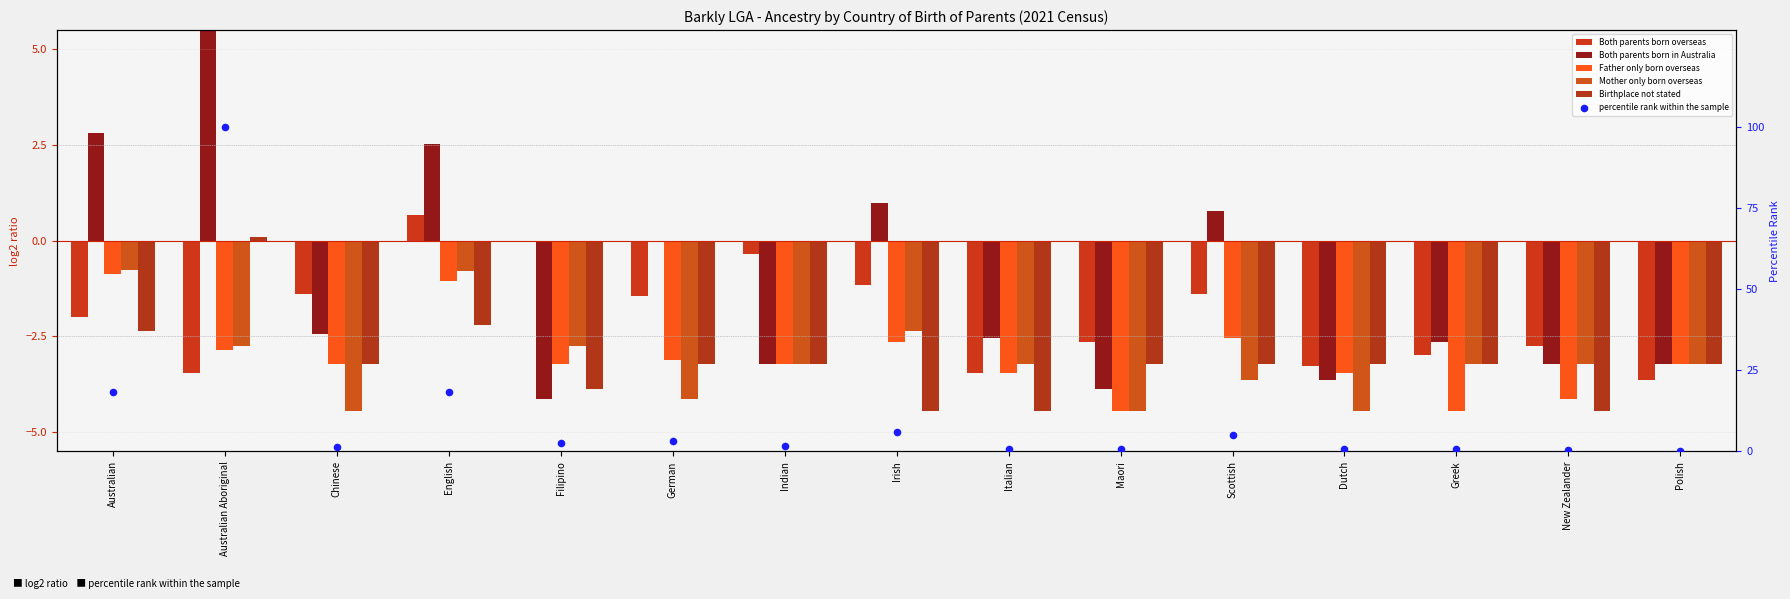

Is the value of Father only born overseas at Chinese greater than the value of Both parents born in Australia at Irish?

No